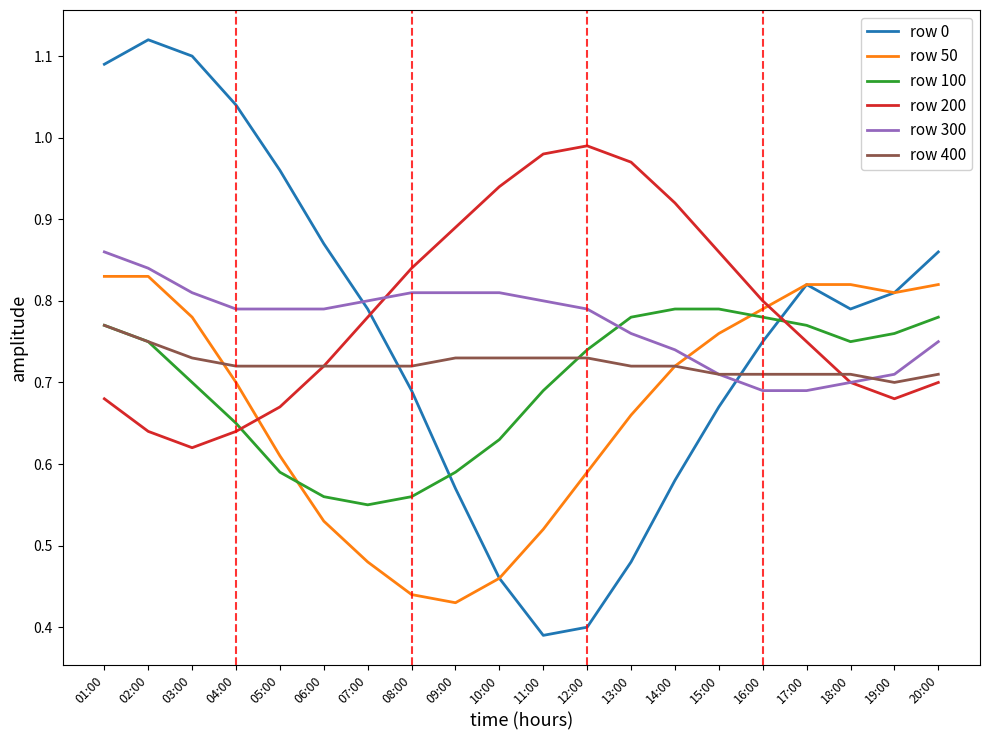

True or false: row 0 has a value of 0.3 at 06:00.

False